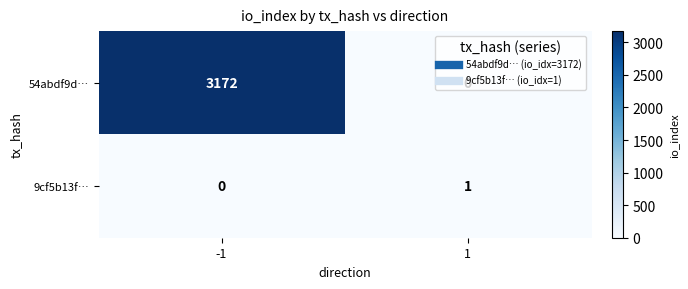

The value of 9cf5b13f… at -1 is 0. True or false?

True